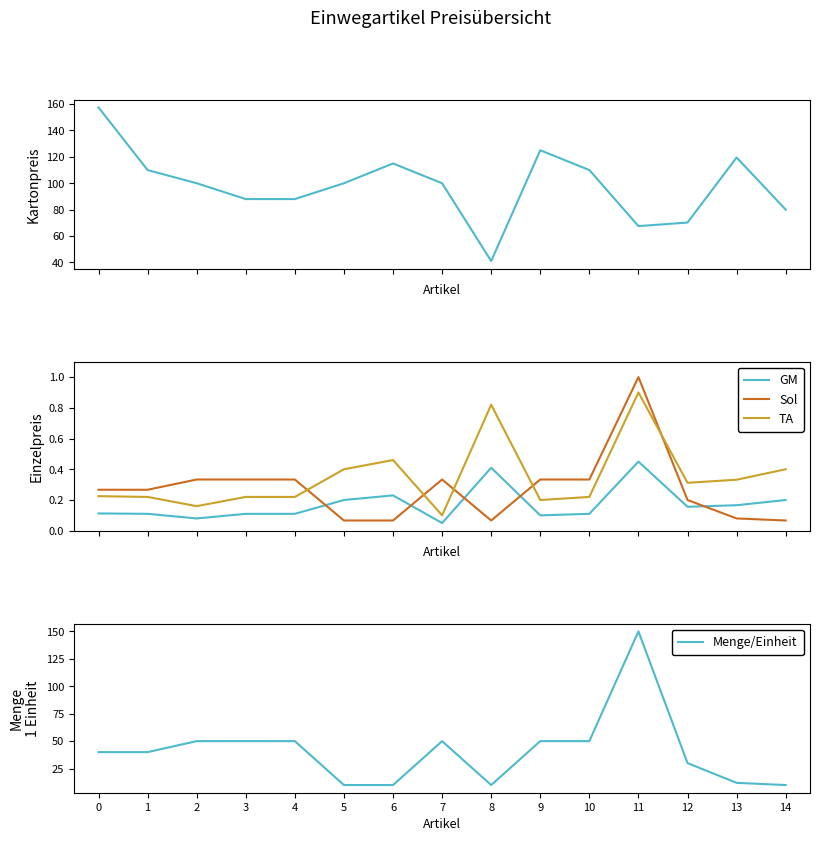

What is the greatest value displayed?

157.5